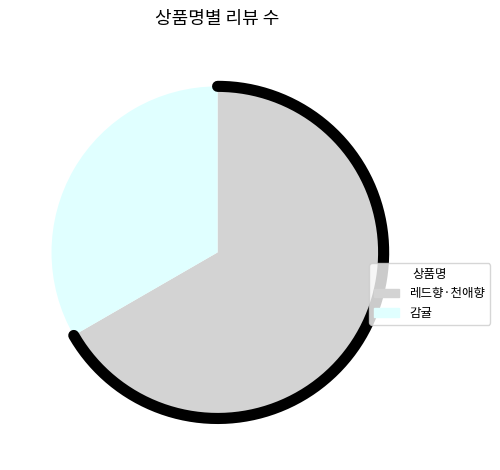

Is 감귤소과 the majority of the pie?

No